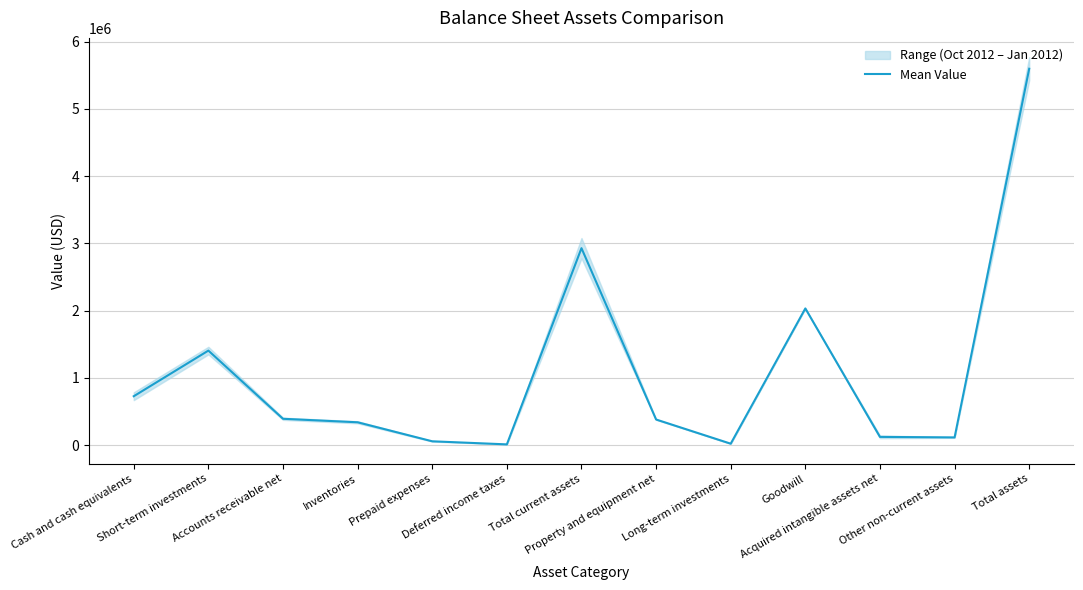

The chart shows a value of 380119.0 at Property and equipment net. True or false?

True